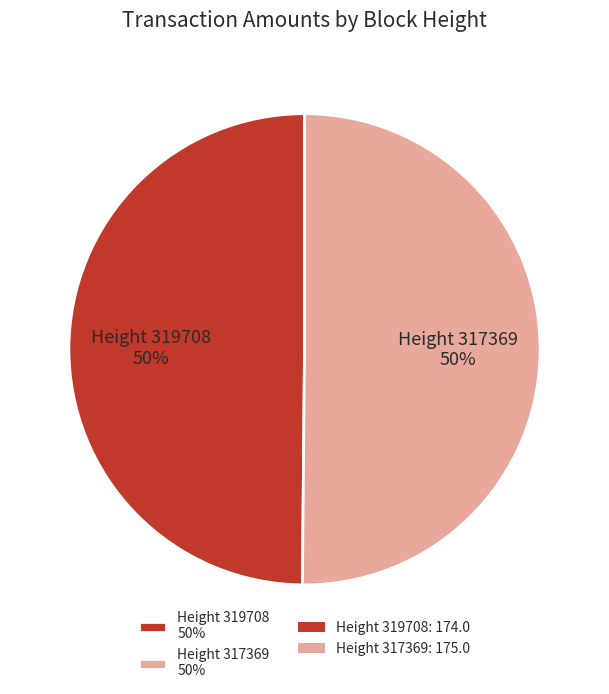

To the nearest percent, what portion does Height 319708 represent?

50%